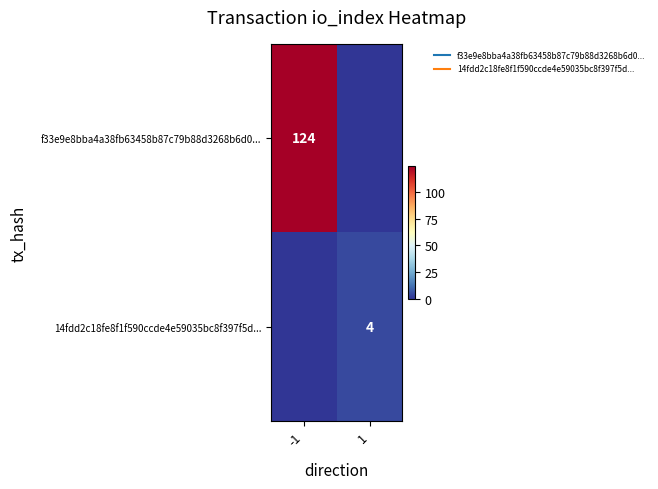

Rank the series by their average value, from lowest to highest.

14fdd2c18fe8f1f590ccde4e59035bc8f397f5d..., f33e9e8bba4a38fb63458b87c79b88d3268b6d0...